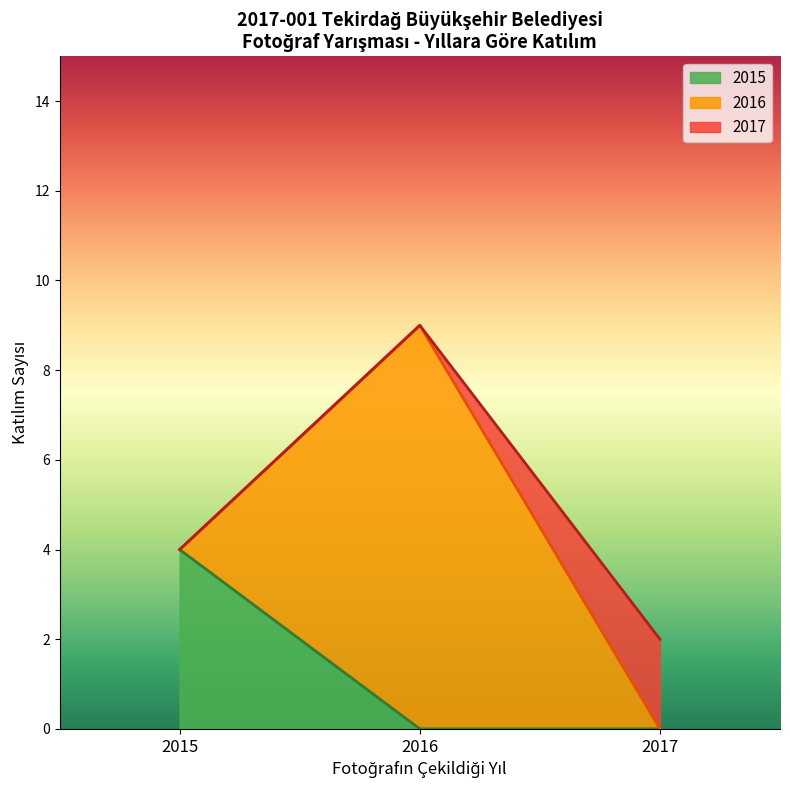

The value of Türkiye-Turkey at 2 is 2. True or false?

False